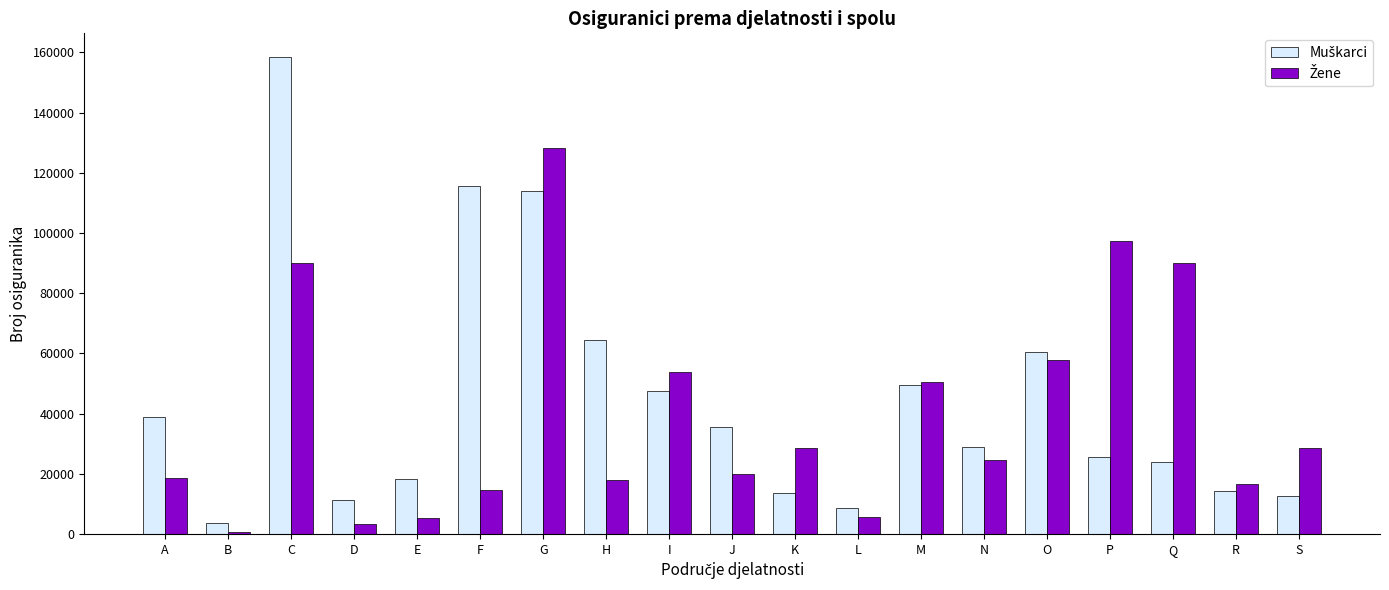

How many groups of bars are there?

19